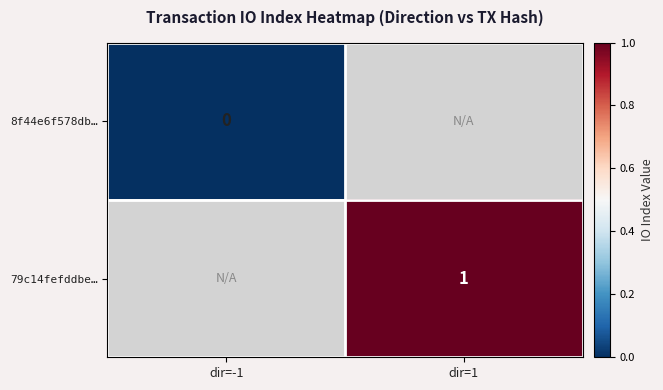

At which category does the chart reach its minimum across all series?

dir=-1